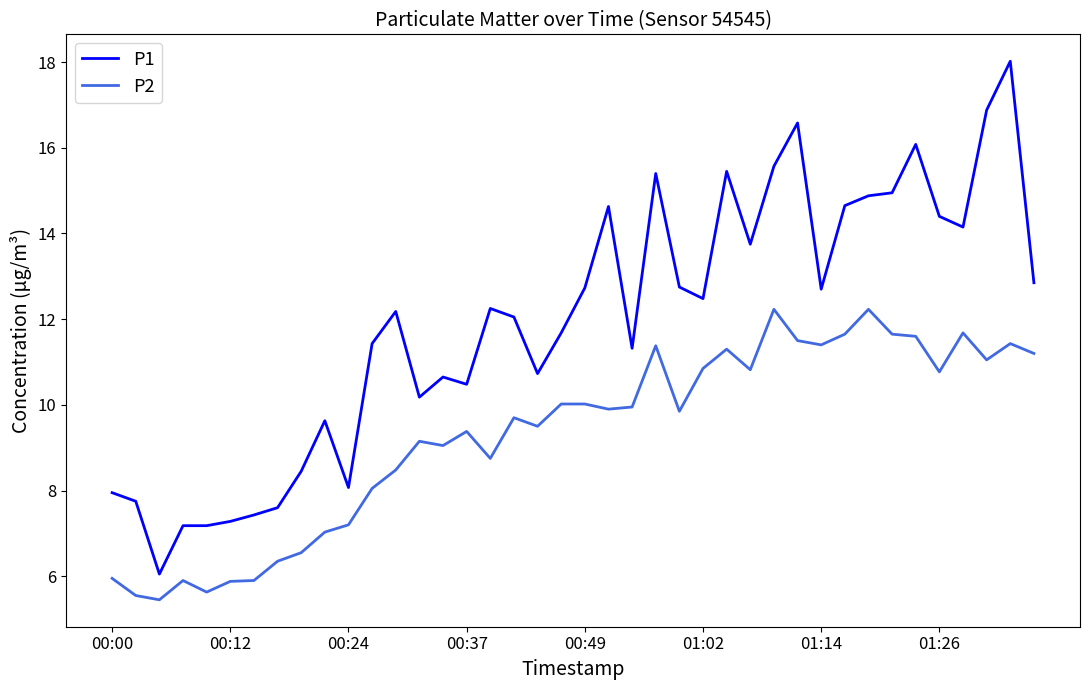

How many categories are shown in the chart?

40